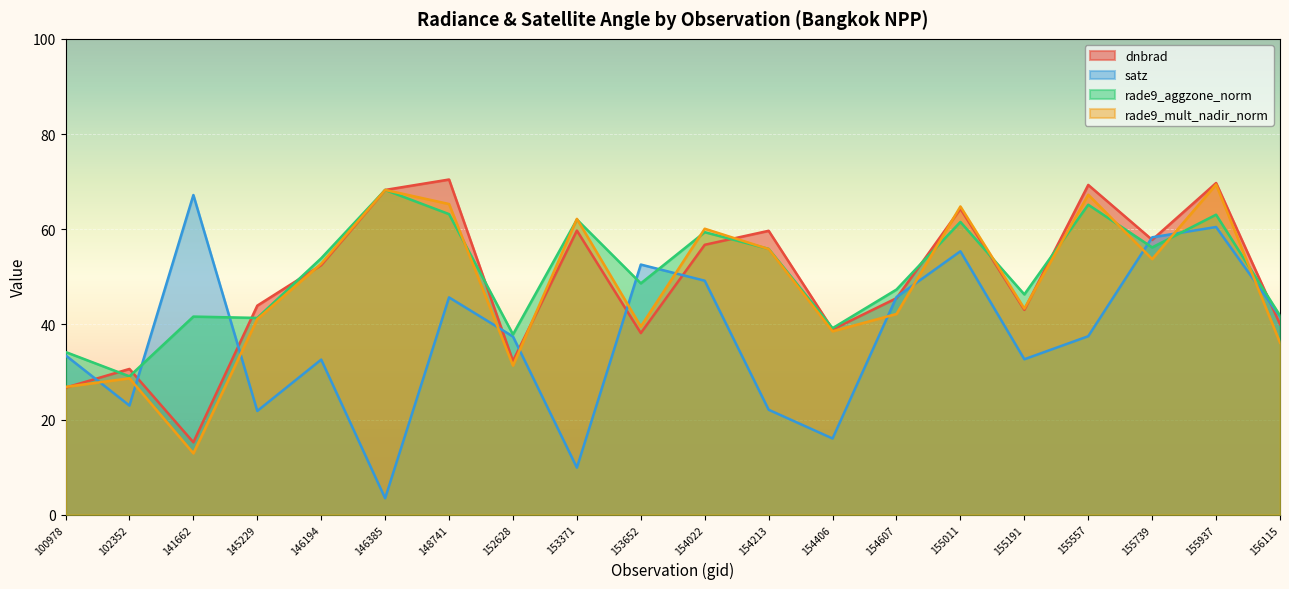

At which label does rade9_aggzone_norm reach its minimum?

102352